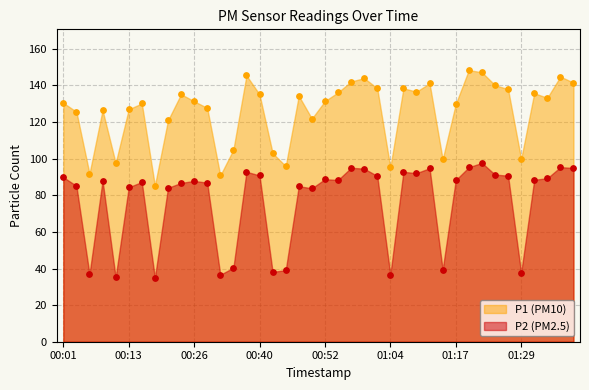

Which series has the largest total across all categories?

P1